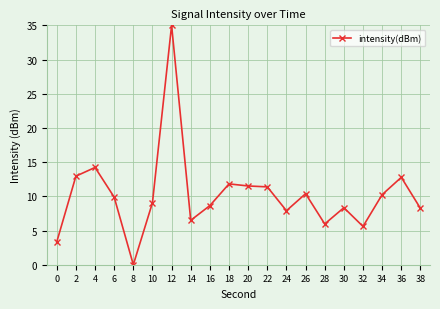

At which label does the data first exceed 9?

2